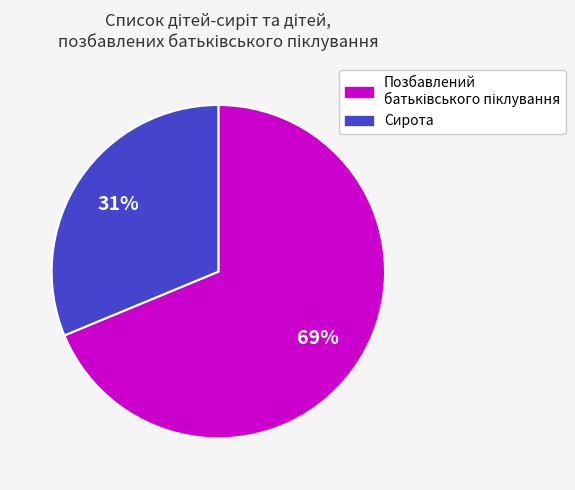

Is it true that Сирота is 31% of the pie?

True